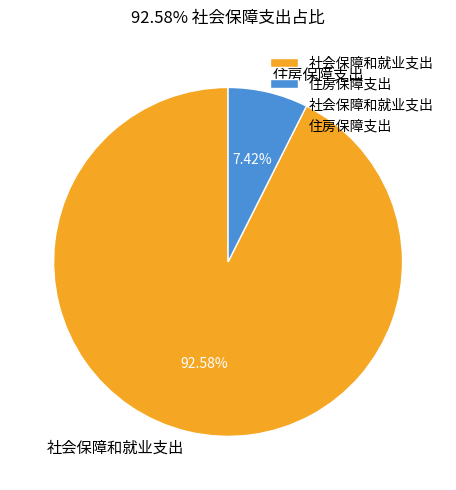

Which category has the biggest portion of the pie?

社会保障和就业支出